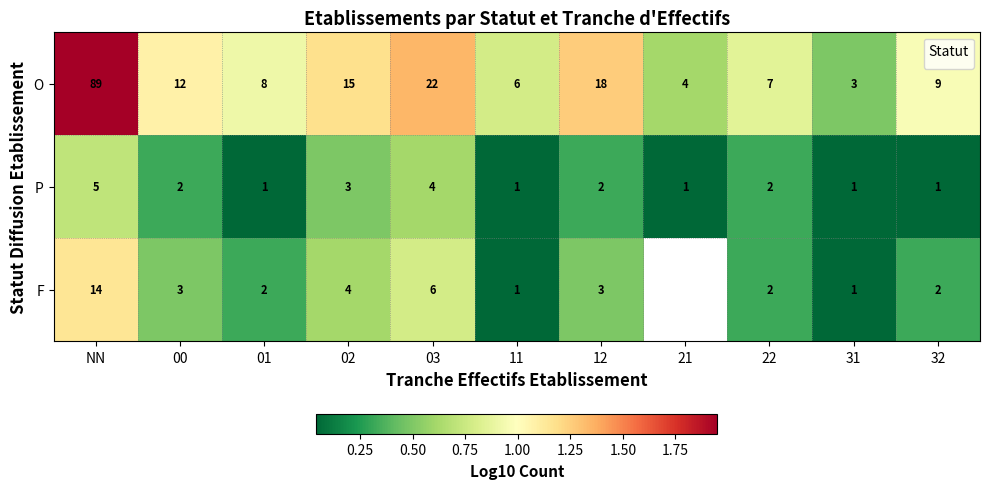

Count the number of data series in this chart.

3